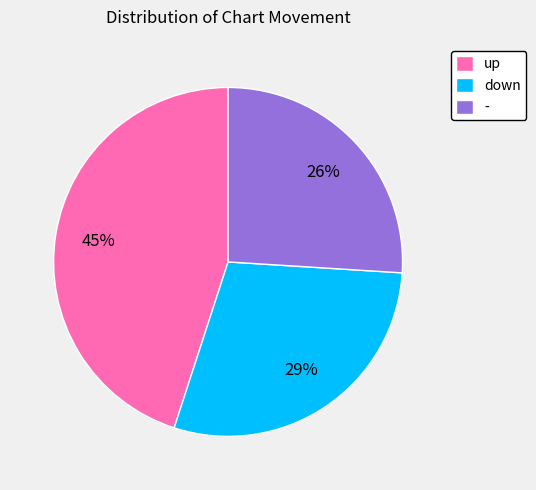

Is there any slice that represents more than half of the pie?

No